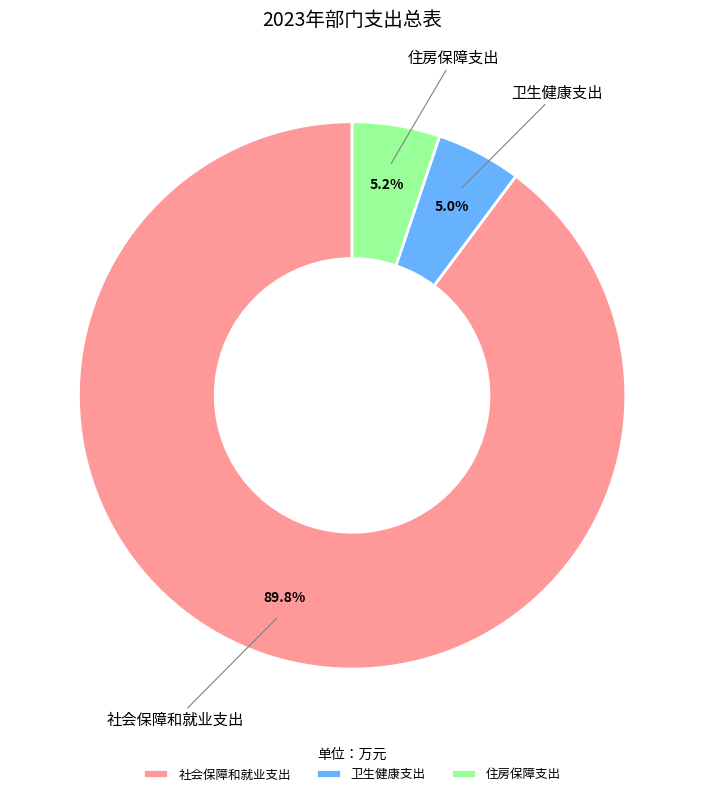

Which slice is the largest?

社会保障和就业支出